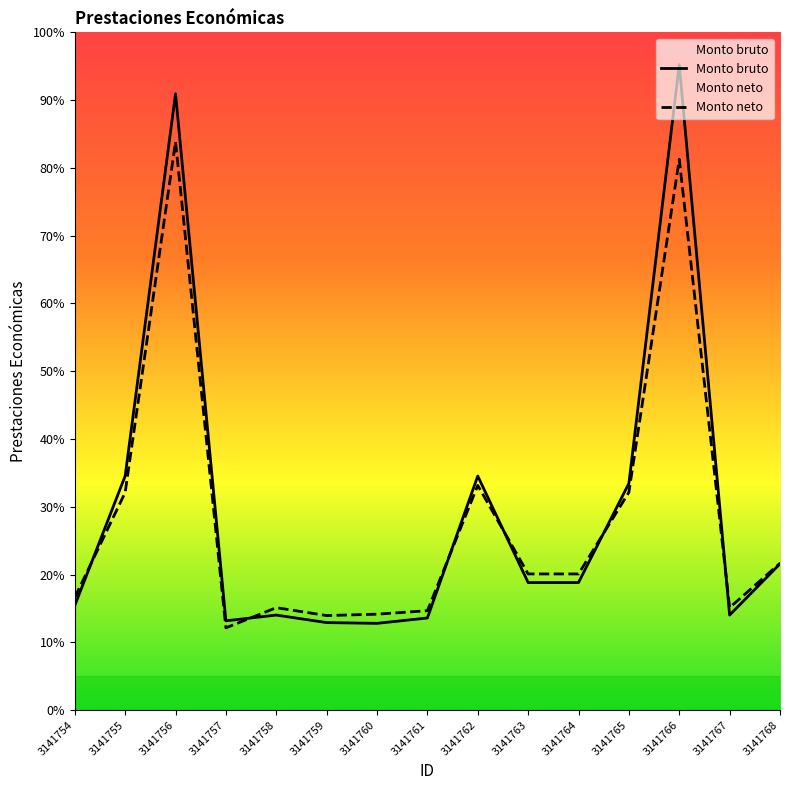

In Monto bruto, how many points are lower than both neighbors (excluding endpoints)?

3